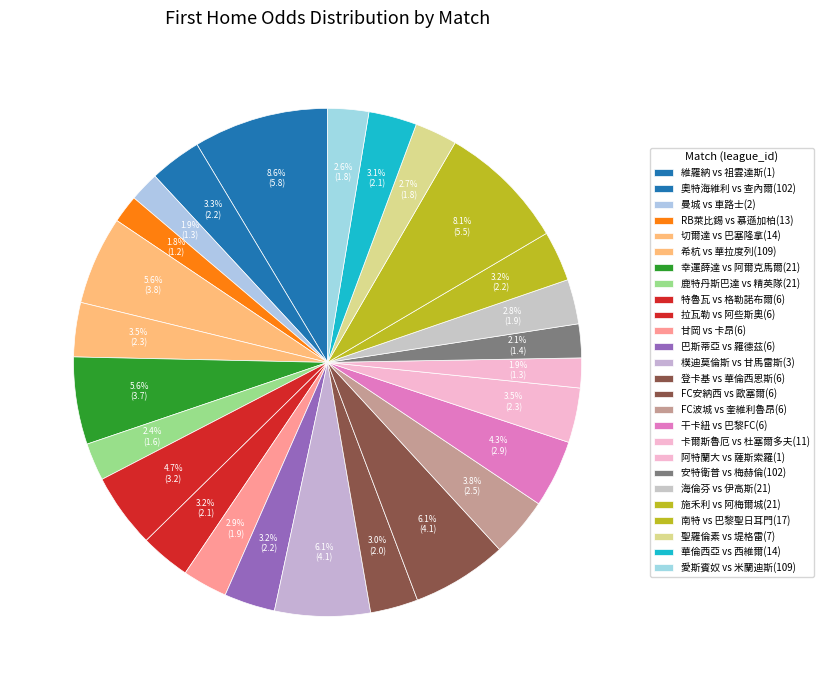

How many slices are in this pie chart?

26